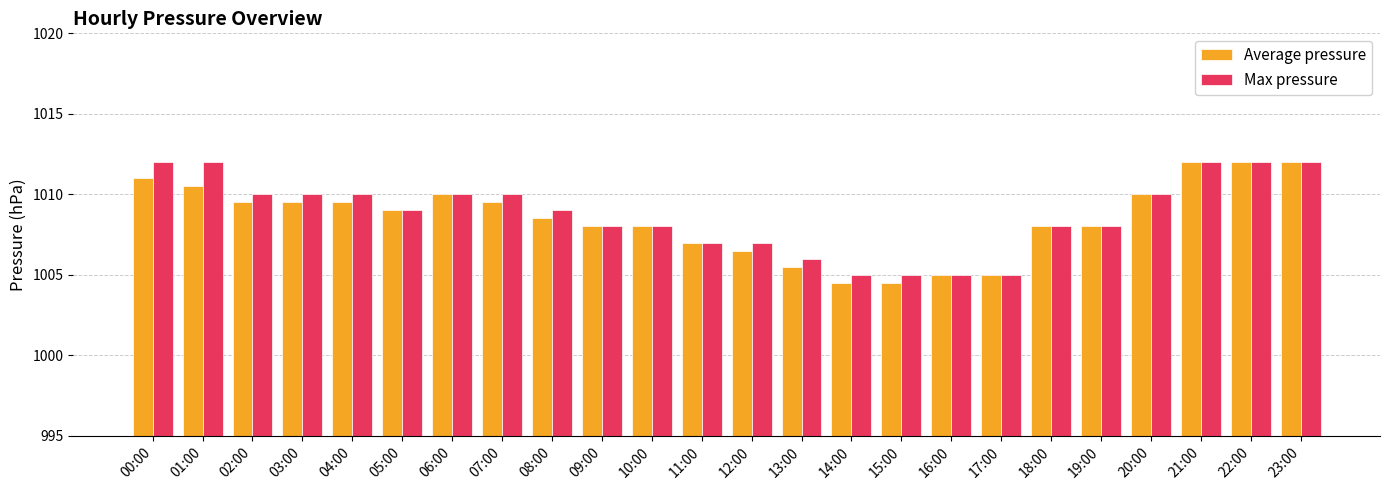

Reading left to right, transcribe all the data shown in this chart.

Average pressure: 00:00=1011.0	01:00=1010.5	02:00=1009.5	03:00=1009.5	04:00=1009.5	05:00=1009.0	06:00=1010.0	07:00=1009.5	08:00=1008.5	09:00=1008.0	10:00=1008.0	11:00=1007.0	12:00=1006.5	13:00=1005.5	14:00=1004.5	15:00=1004.5	16:00=1005.0	17:00=1005.0	18:00=1008.0	19:00=1008.0	20:00=1010.0	21:00=1012.0	22:00=1012.0	23:00=1012.0
Max pressure: 00:00=1012.0	01:00=1012.0	02:00=1010.0	03:00=1010.0	04:00=1010.0	05:00=1009.0	06:00=1010.0	07:00=1010.0	08:00=1009.0	09:00=1008.0	10:00=1008.0	11:00=1007.0	12:00=1007.0	13:00=1006.0	14:00=1005.0	15:00=1005.0	16:00=1005.0	17:00=1005.0	18:00=1008.0	19:00=1008.0	20:00=1010.0	21:00=1012.0	22:00=1012.0	23:00=1012.0